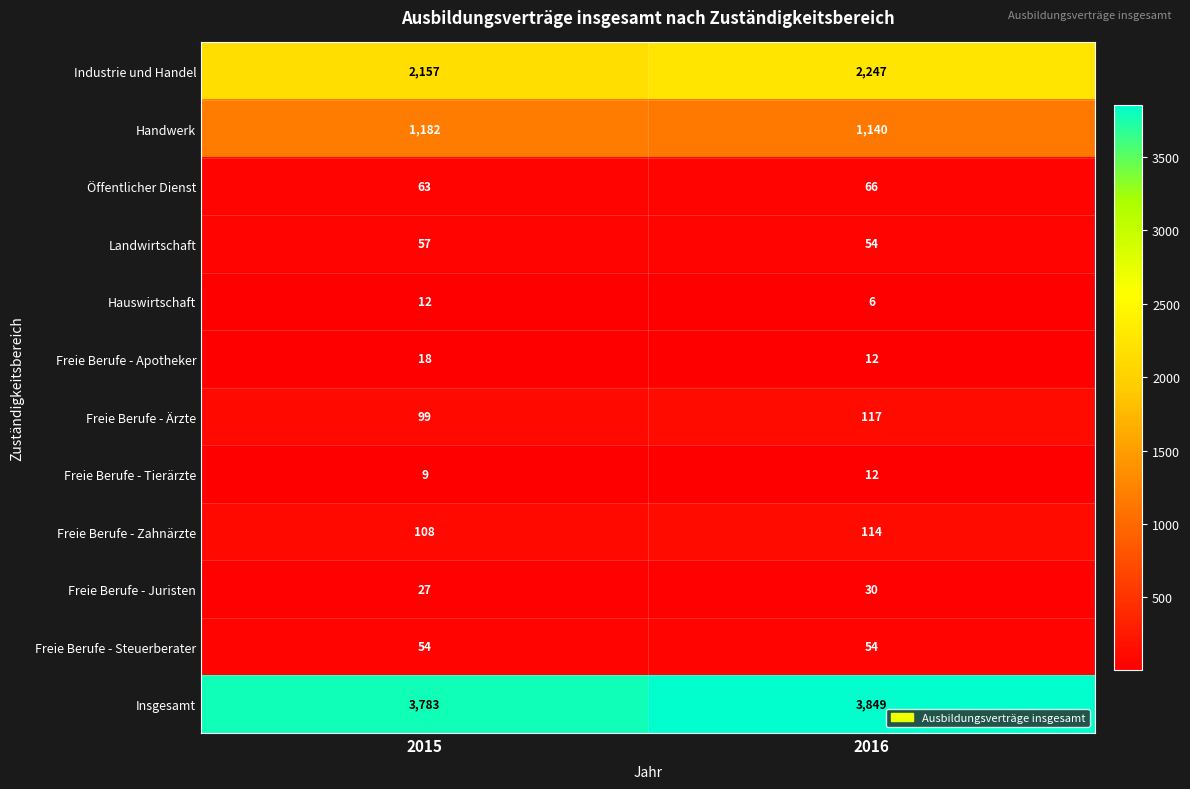

Reading left to right, list all the values displayed in this chart.

Industrie und Handel: 2015=2157	2016=2247
Handwerk: 2015=1182	2016=1140
Öffentlicher Dienst: 2015=63	2016=66
Landwirtschaft: 2015=57	2016=54
Hauswirtschaft: 2015=12	2016=6
Freie Berufe - Apotheker: 2015=18	2016=12
Freie Berufe - Ärzte: 2015=99	2016=117
Freie Berufe - Tierärzte: 2015=9	2016=12
Freie Berufe - Zahnärzte: 2015=108	2016=114
Freie Berufe - Juristen: 2015=27	2016=30
Freie Berufe - Steuerberater: 2015=54	2016=54
Insgesamt: 2015=3783	2016=3849